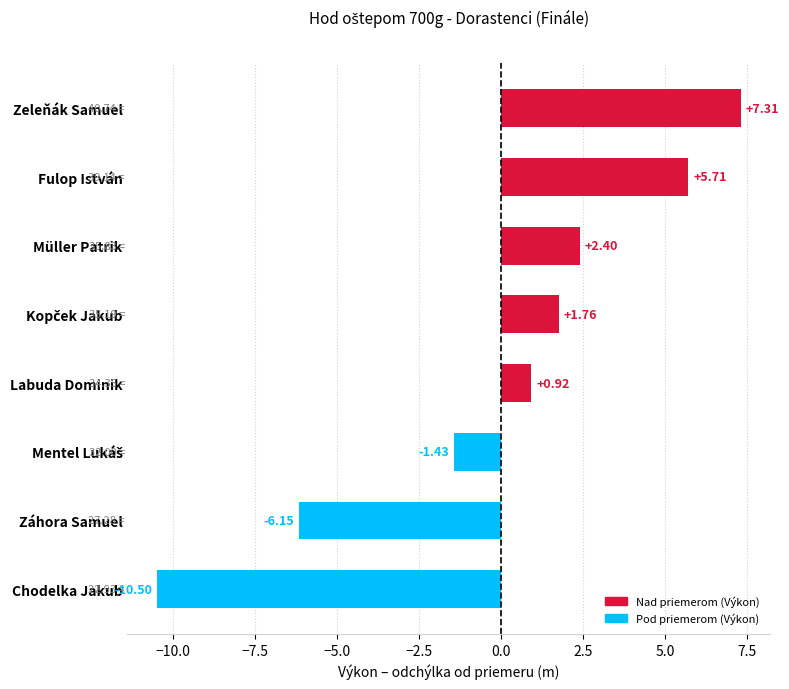

What is the label of the 7th bar from the top?

Záhora Samuel